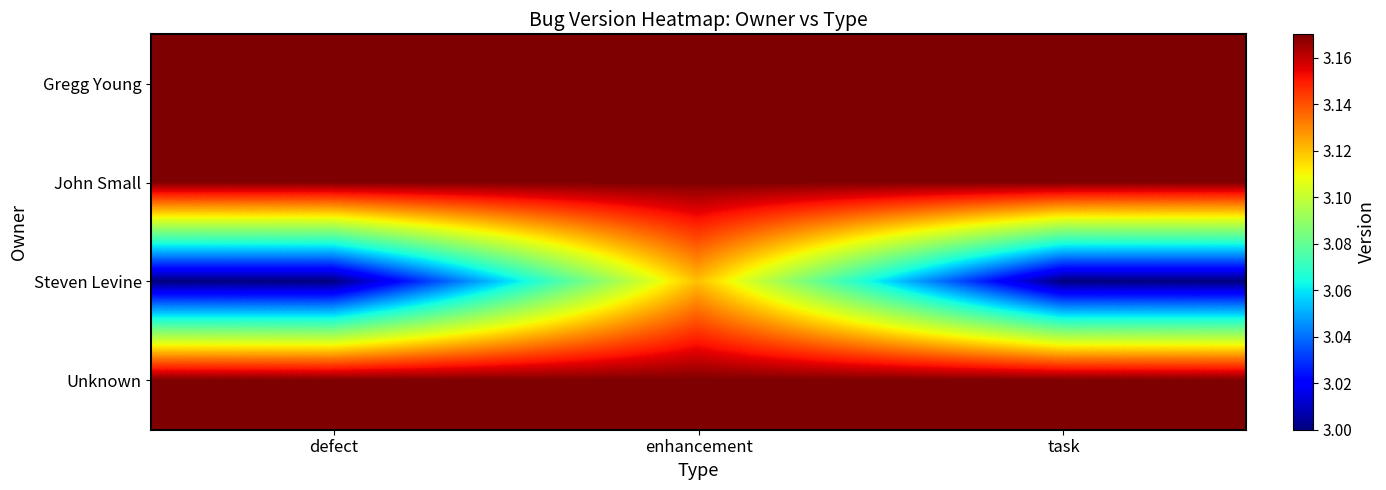

Reading left to right, extract all data points from this chart.

Gregg Young: defect=3.2	enhancement=3.2	task=3.2
John Small: defect=3.2	enhancement=3.2	task=3.2
Steven Levine: defect=3.0	enhancement=3.1	task=3.0
Unknown: defect=3.2	enhancement=3.2	task=3.2